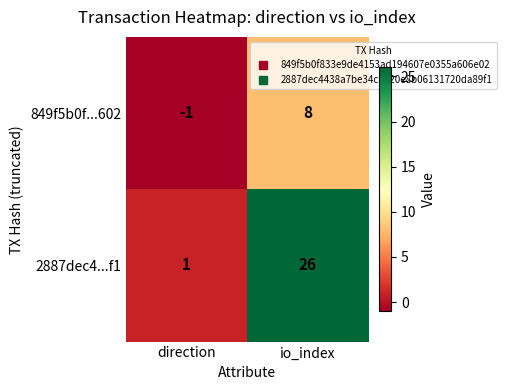

What is the greatest value displayed?

26